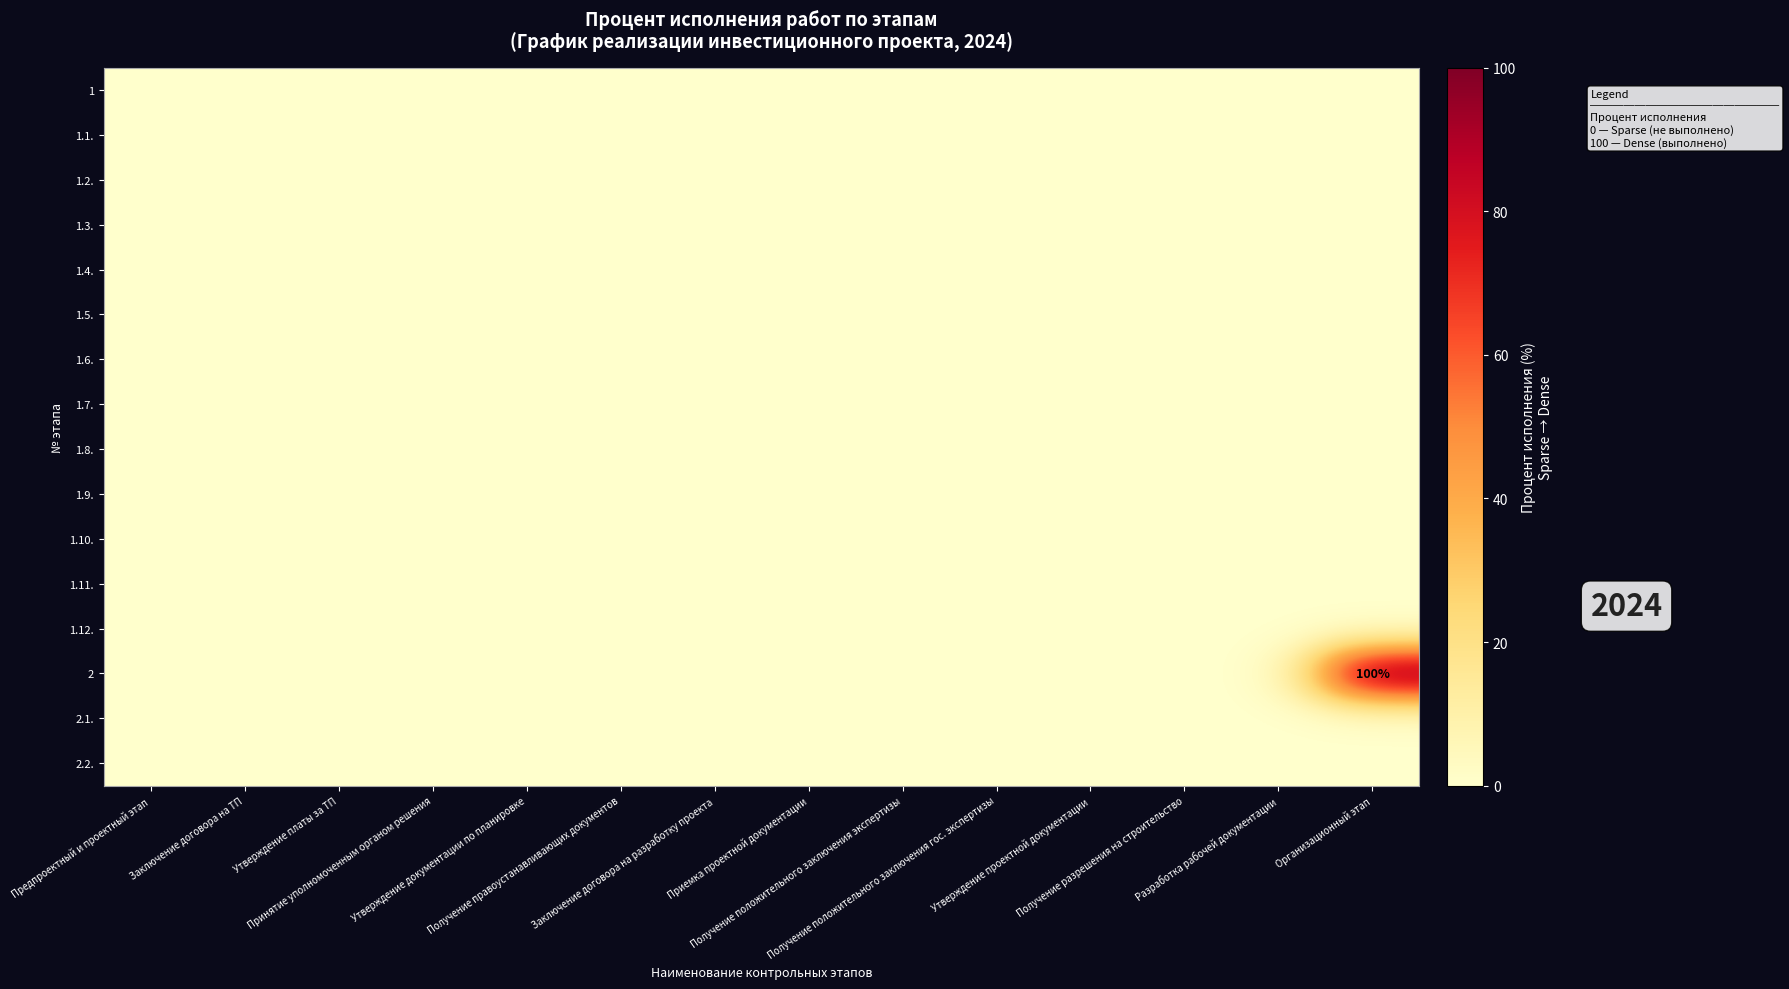

Where is 1.11. nearest to the value 0?

Предпроектный и проектный этап